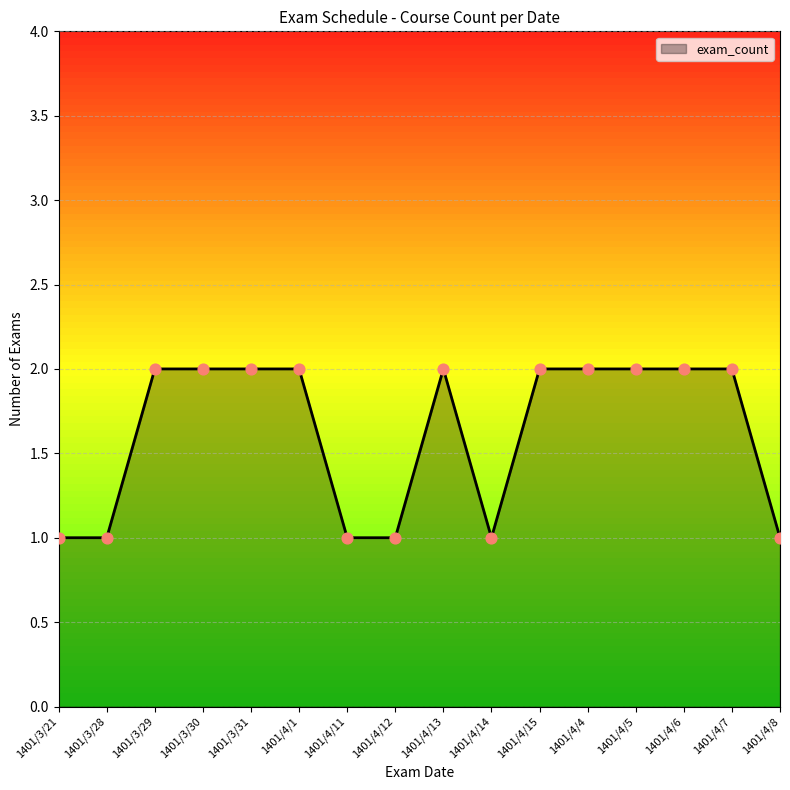

What is the ratio of the value at 1401/4/13 to the value at 1401/4/8?

2.0